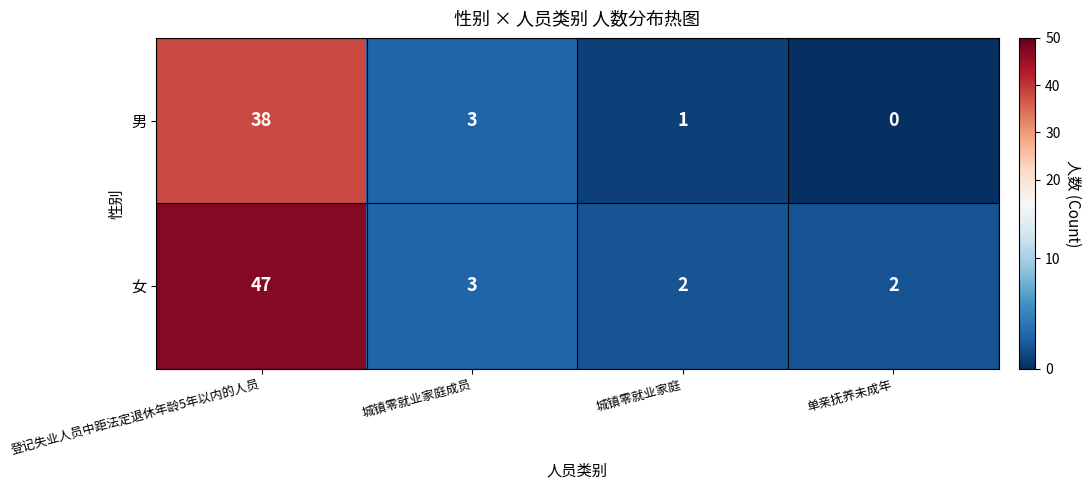

Reading right to left, extract all data points from this chart.

男: 0	1	3	38
女: 2	2	3	47